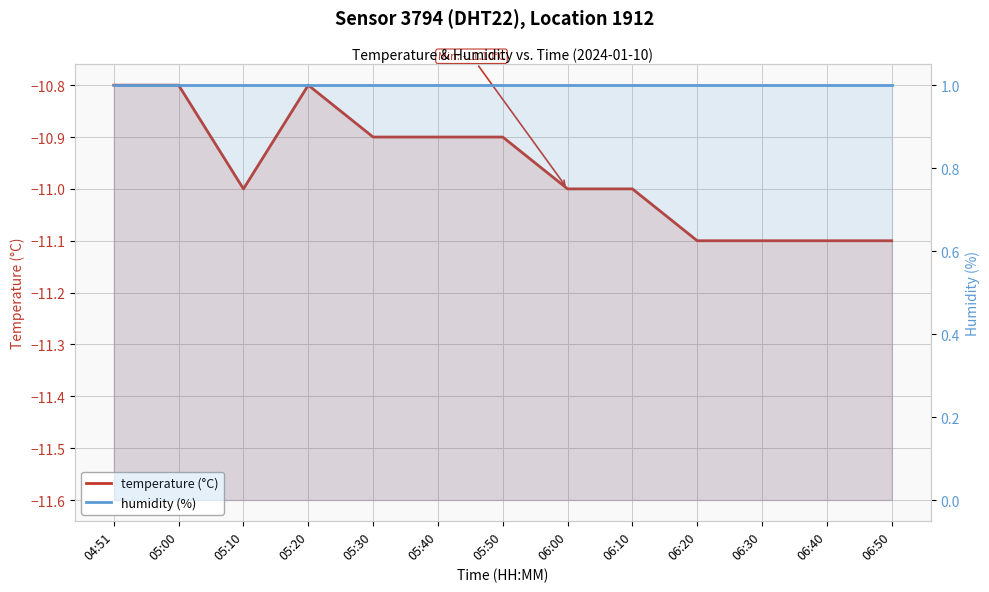

What is the label of the 10th point from the right?

05:20